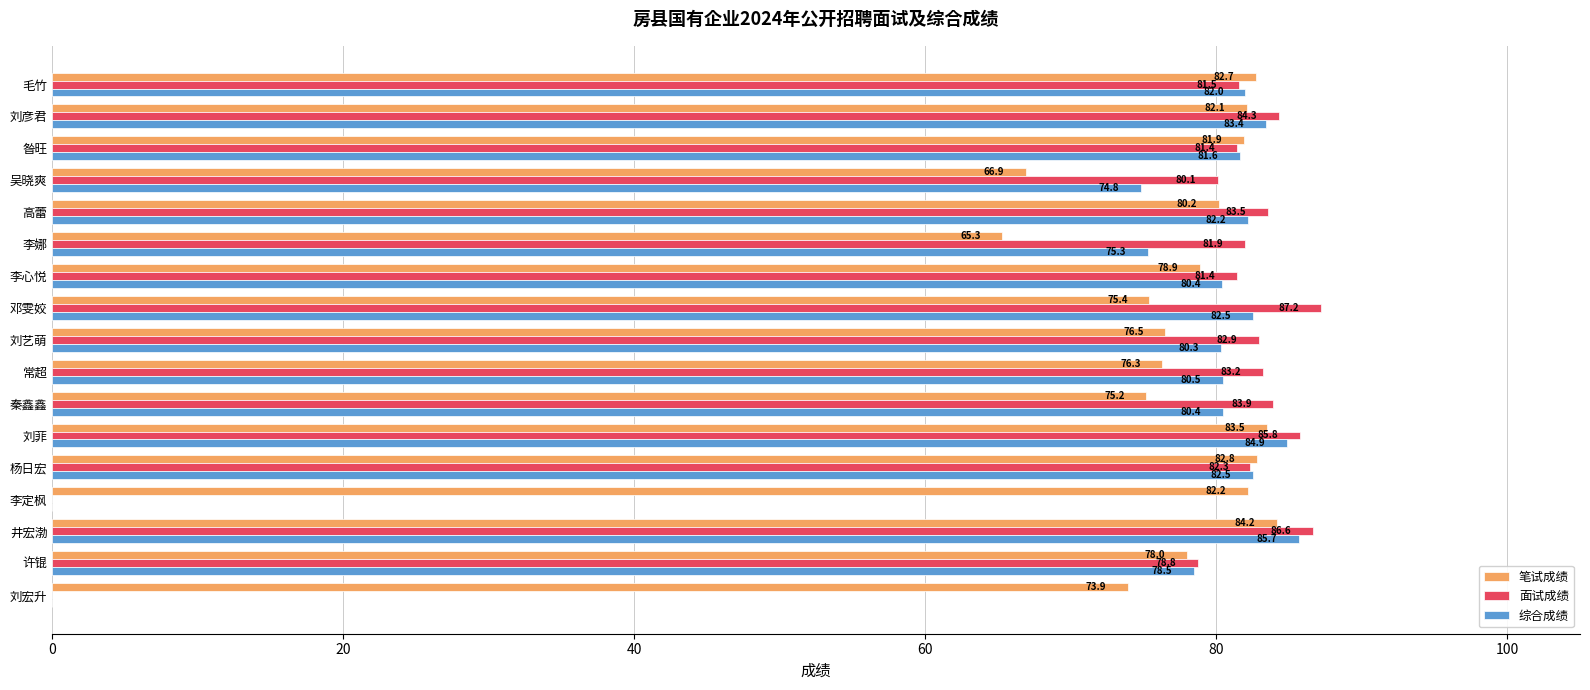

Read the 综合成绩 value at 李心悦.

80.4